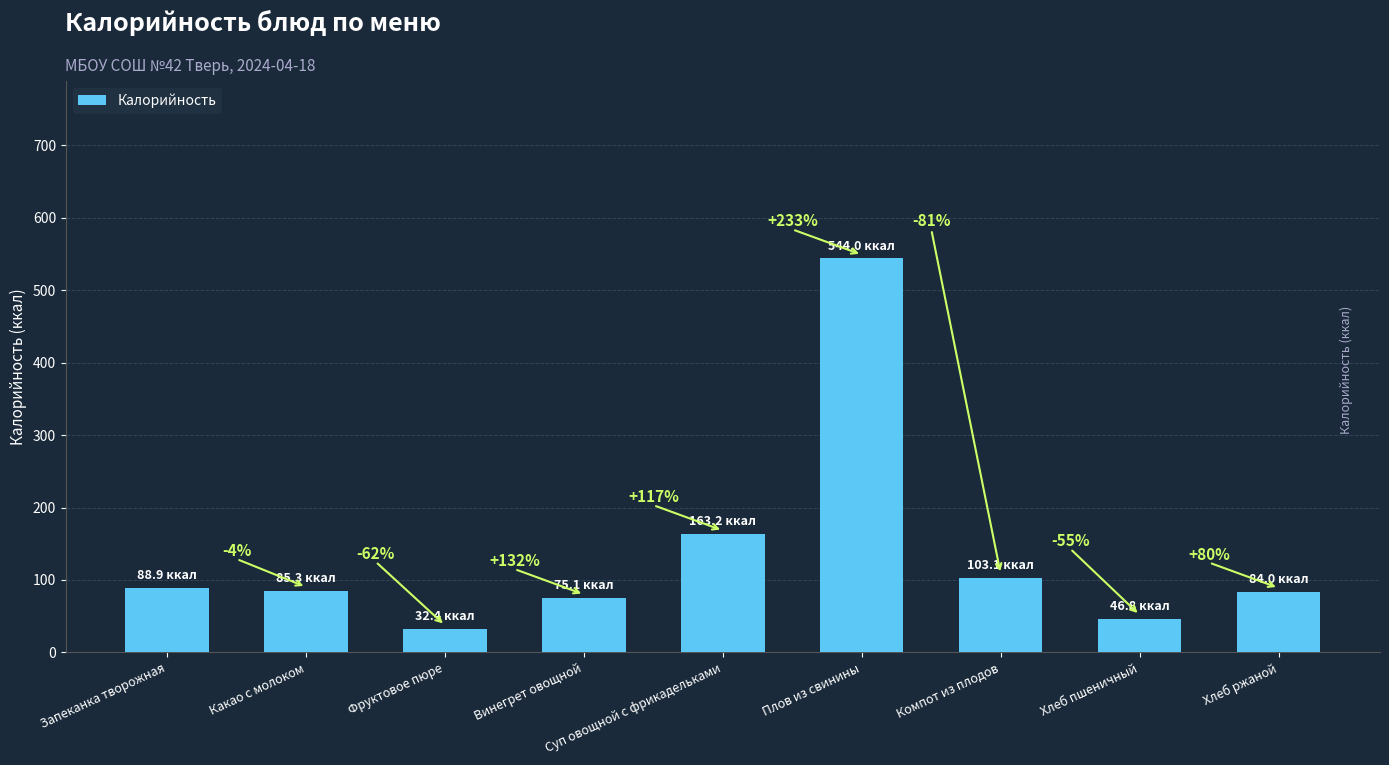

What is the value of the 9th bar from the left?

84.0